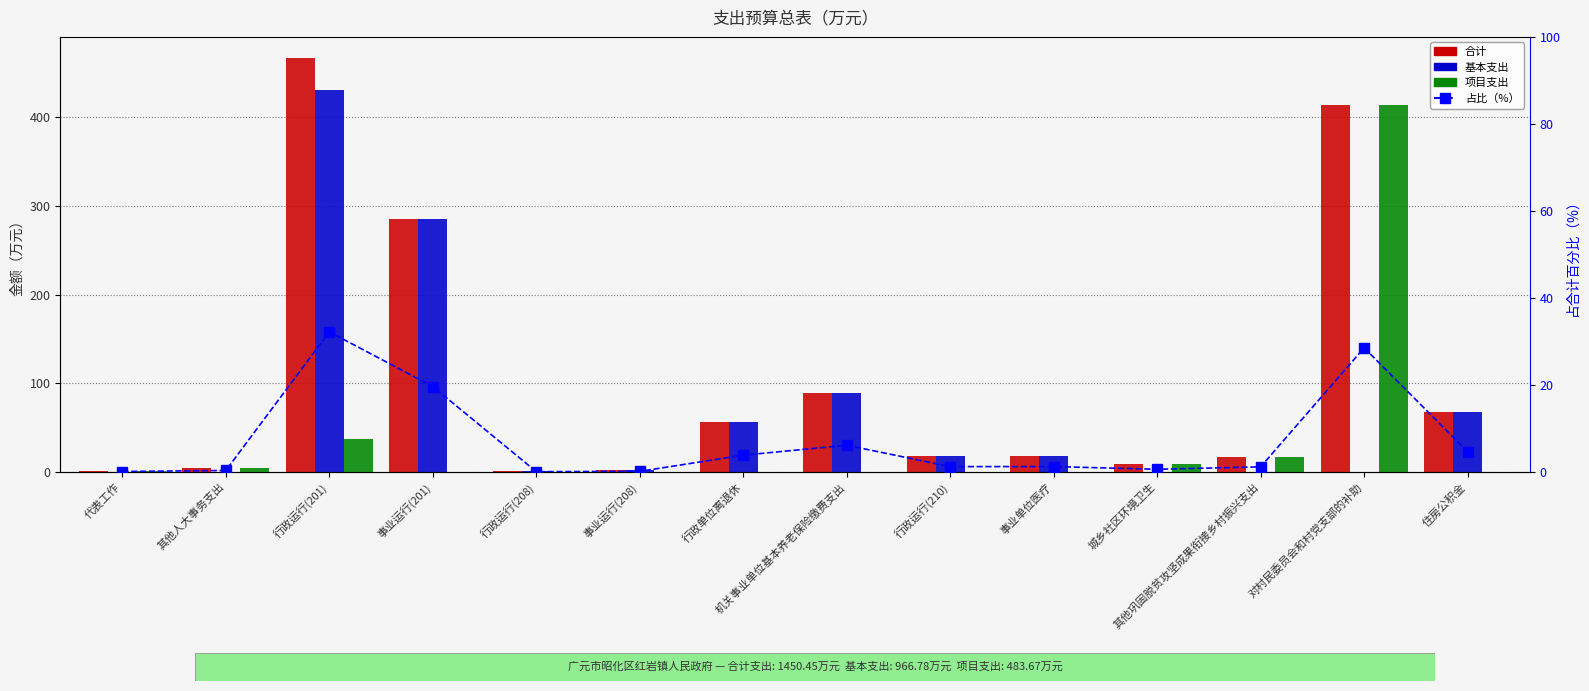

At how many categories does at least one series exceed 293?

2